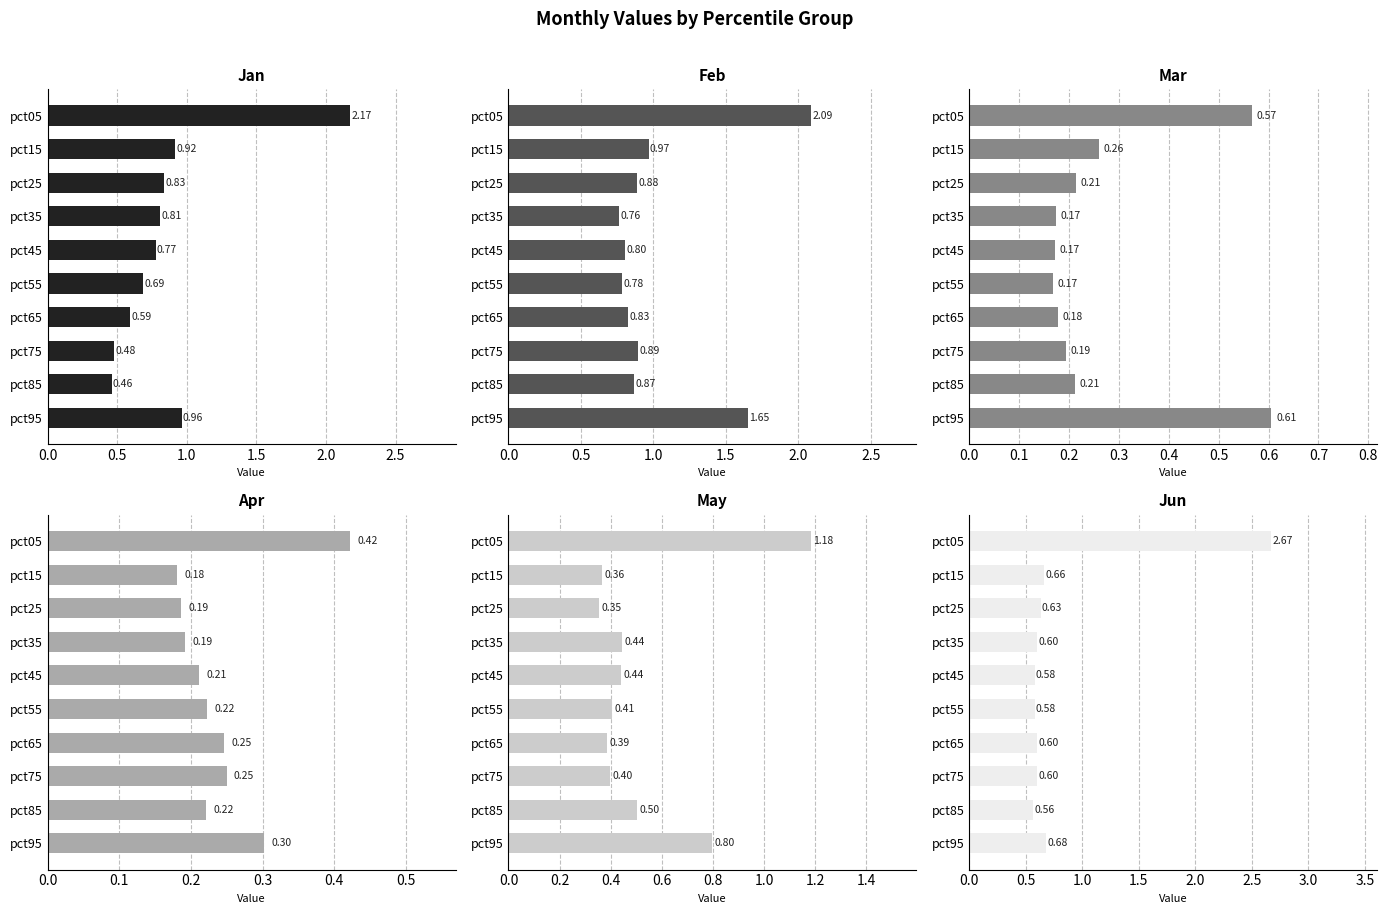

What is the maximum value for Mar?

0.6